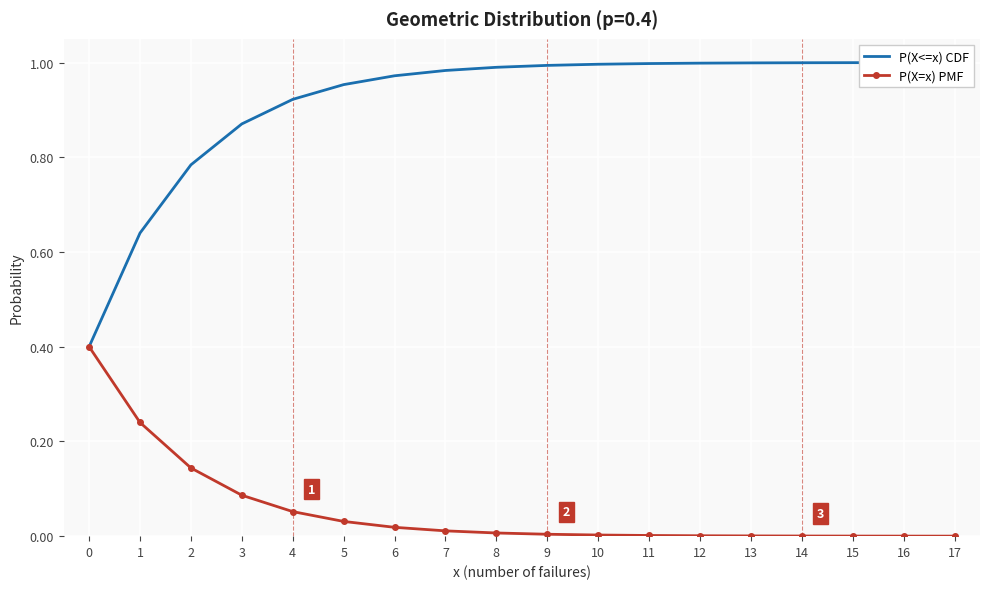

List the series in order of their peak value, lowest first.

P(X=x) PMF, P(X<=x) CDF